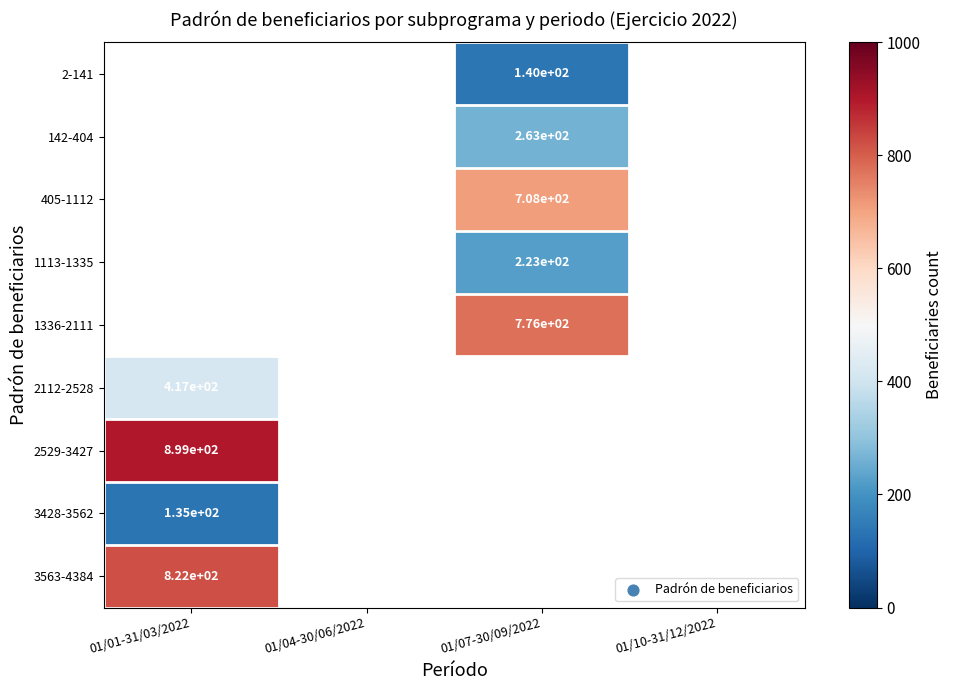

The 1336-2111 series shows 776 at 01/07-30/09/2022. True or false?

True